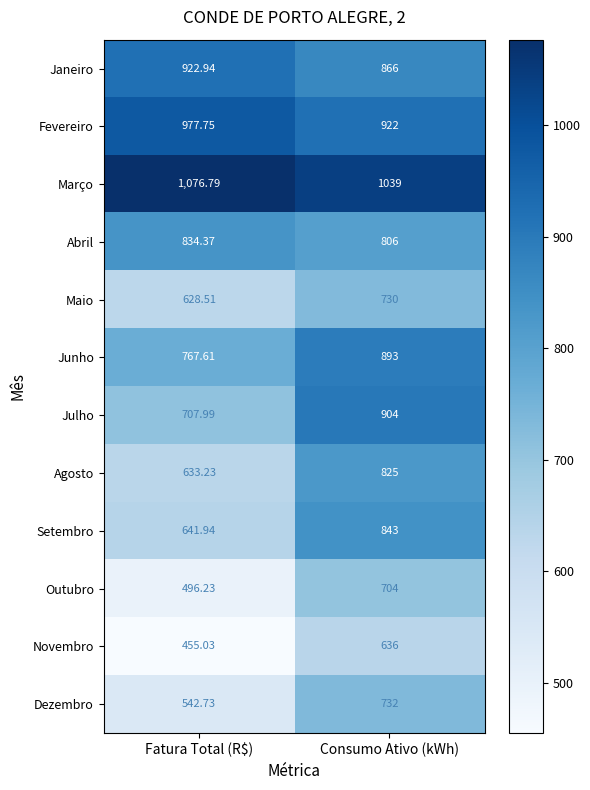

At which category is the sum across all series the highest?

Consumo Ativo (kWh)